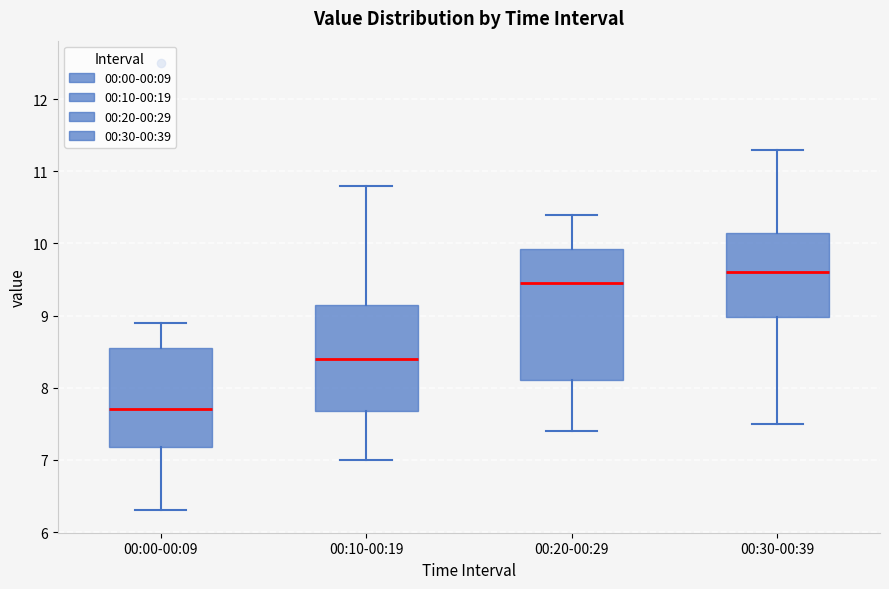

Comparing the boxes themselves (not the whiskers), which one is the tallest?

00:20-00:29